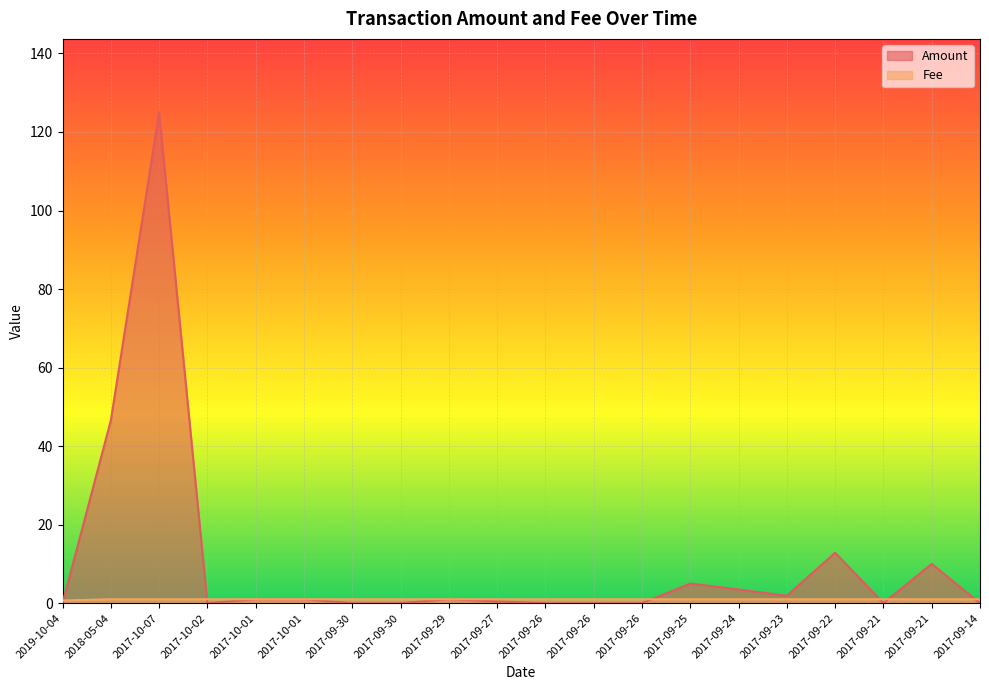

Which series has the largest total across all categories?

Amount